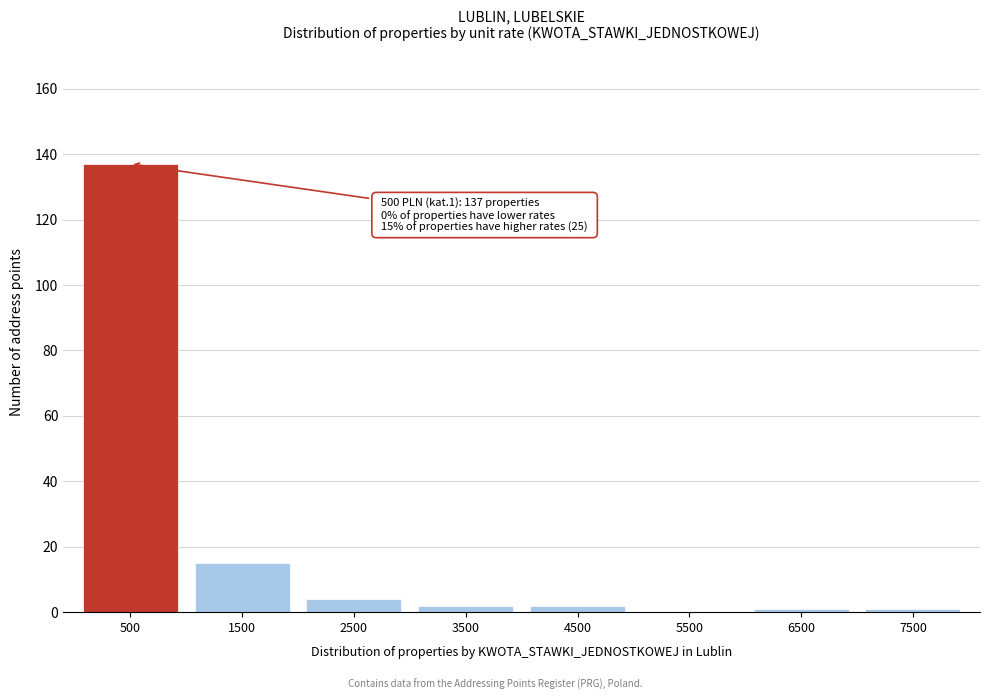

Reading right to left, list all the values displayed in this chart.

7500=1	6500=1	5500=0	4500=2	3500=2	2500=4	1500=15	500=137